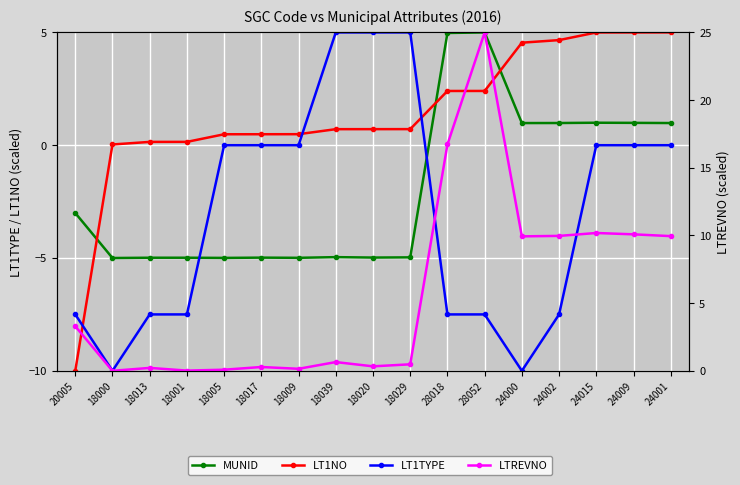

How many data points in LT1NO are above 0?

16